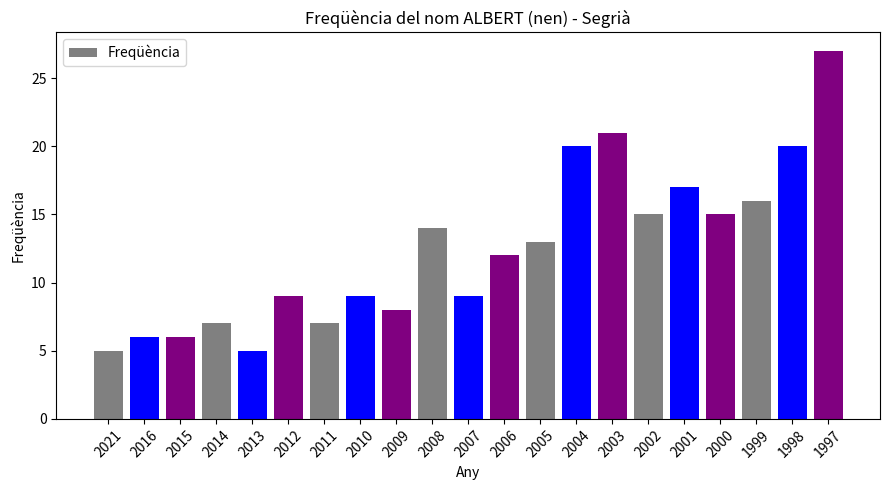

Reading right to left, transcribe all the data shown in this chart.

1997=27	1998=20	1999=16	2000=15	2001=17	2002=15	2003=21	2004=20	2005=13	2006=12	2007=9	2008=14	2009=8	2010=9	2011=7	2012=9	2013=5	2014=7	2015=6	2016=6	2021=5